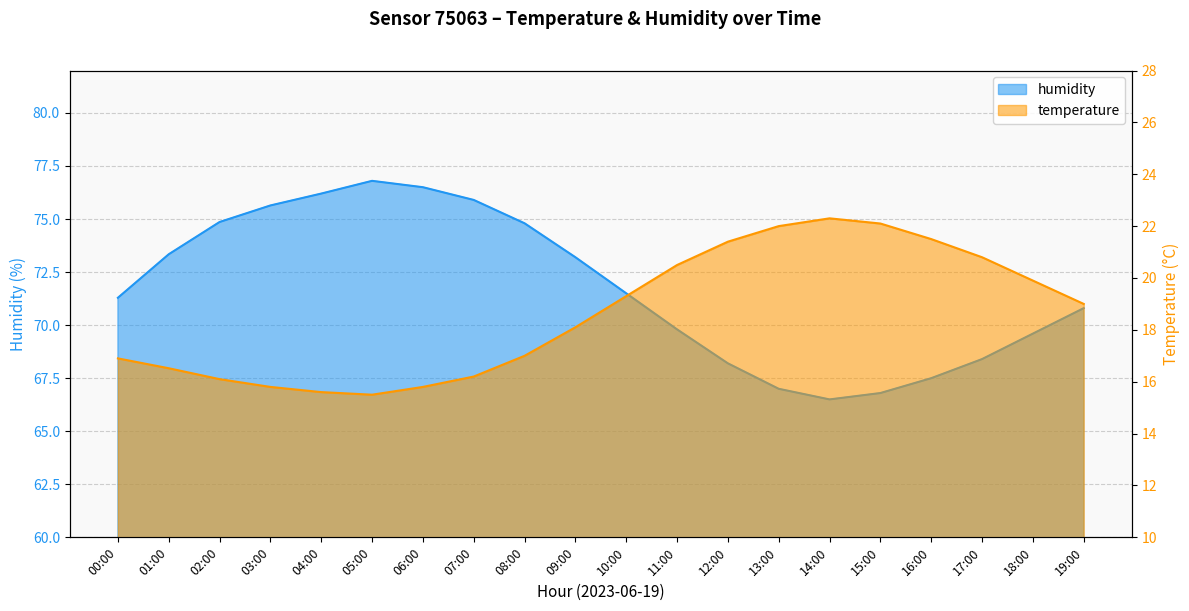

What is the difference between the temperature values at 14:00 and 04:00?

6.7